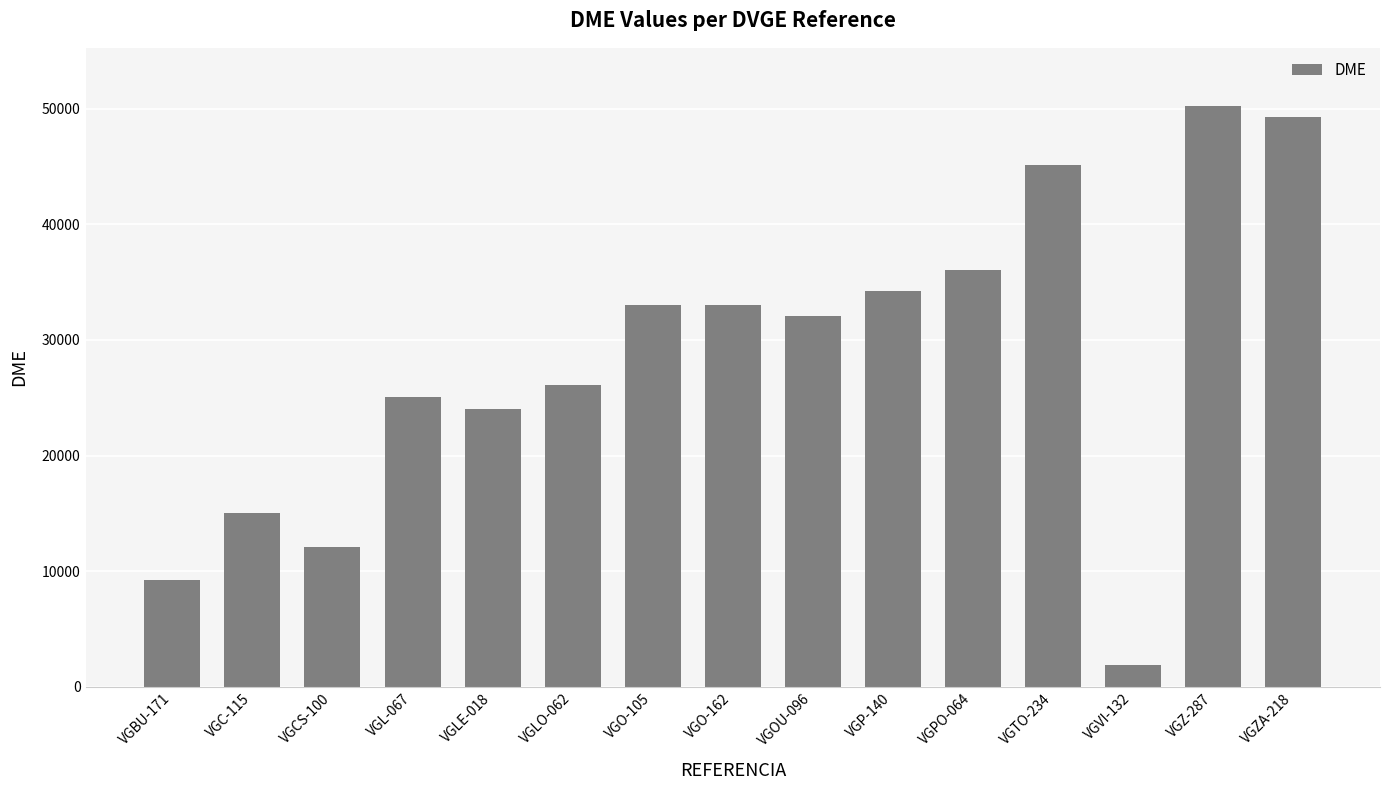

At which category does the chart reach its minimum across all series?

VGVI-132